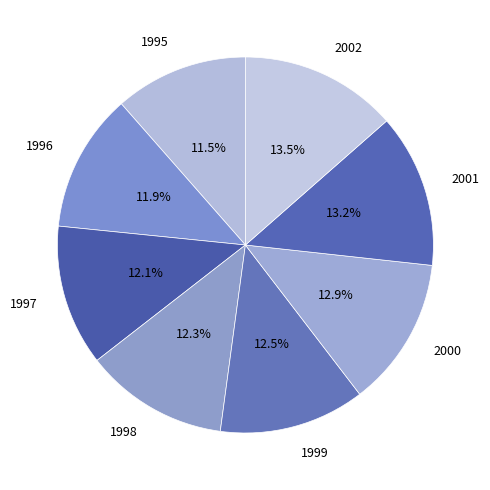

To the nearest percent, what is the average slice percentage?

12%